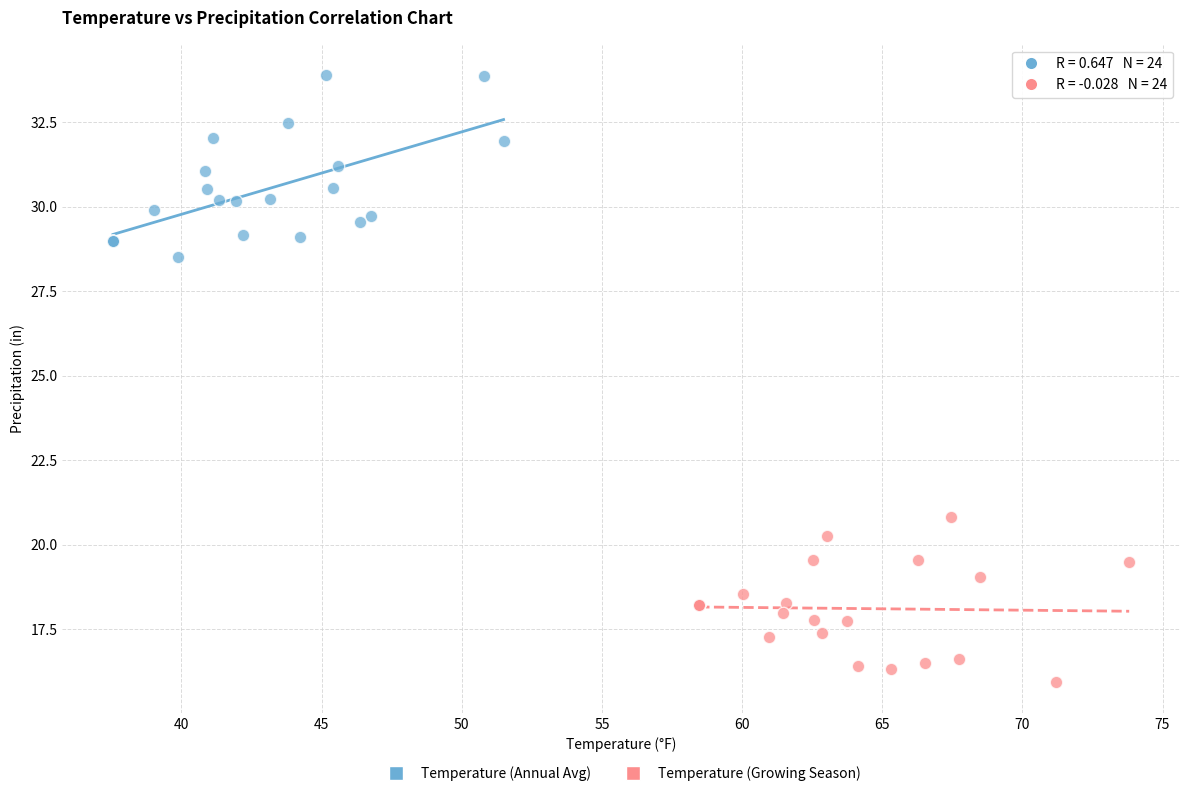

Which series contains the highest Y value?

Temperature (Annual Avg)